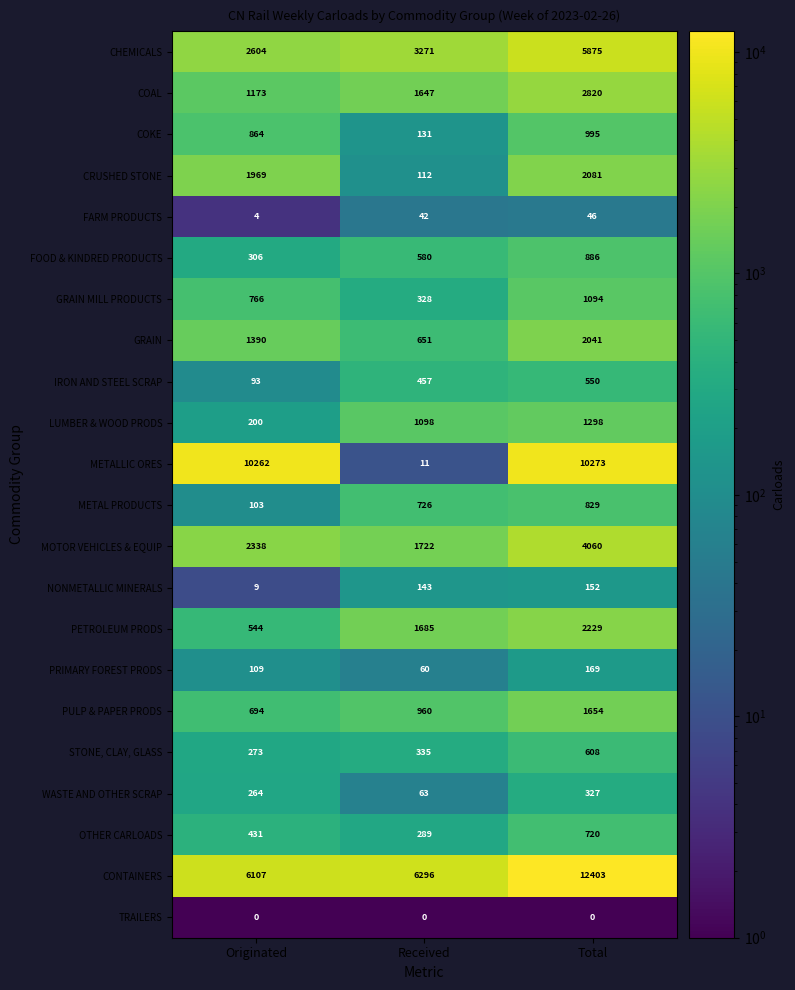

What is the total value across all series at Total?

51110